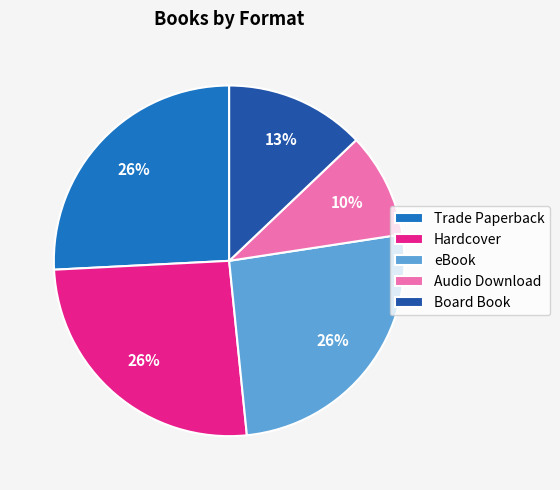

Do Trade Paperback and eBook together represent more than half of the pie?

Yes